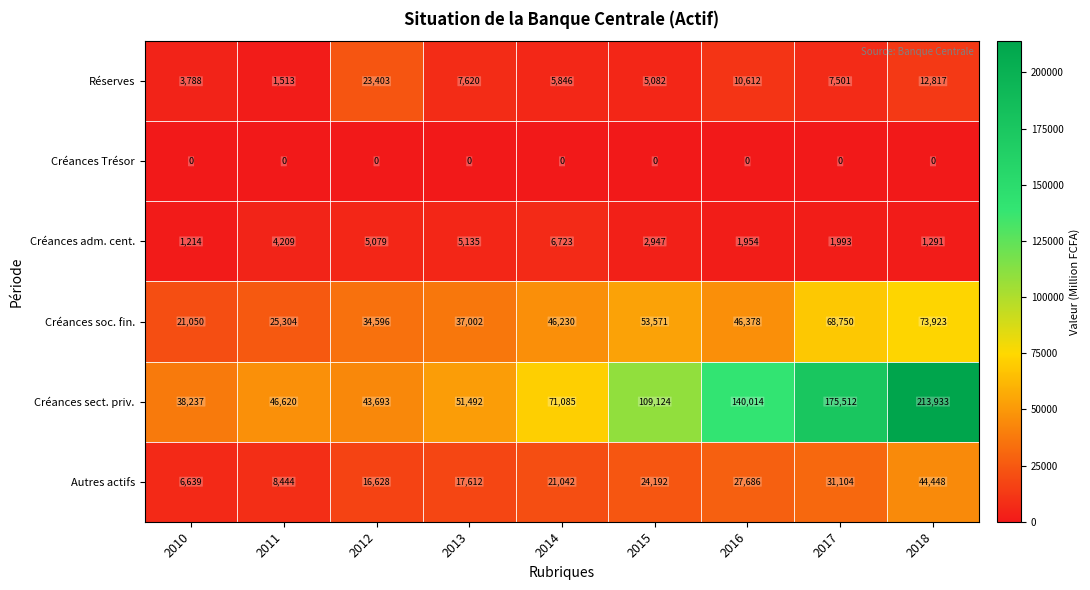

At which label does Créances sect. priv. reach its minimum?

2010